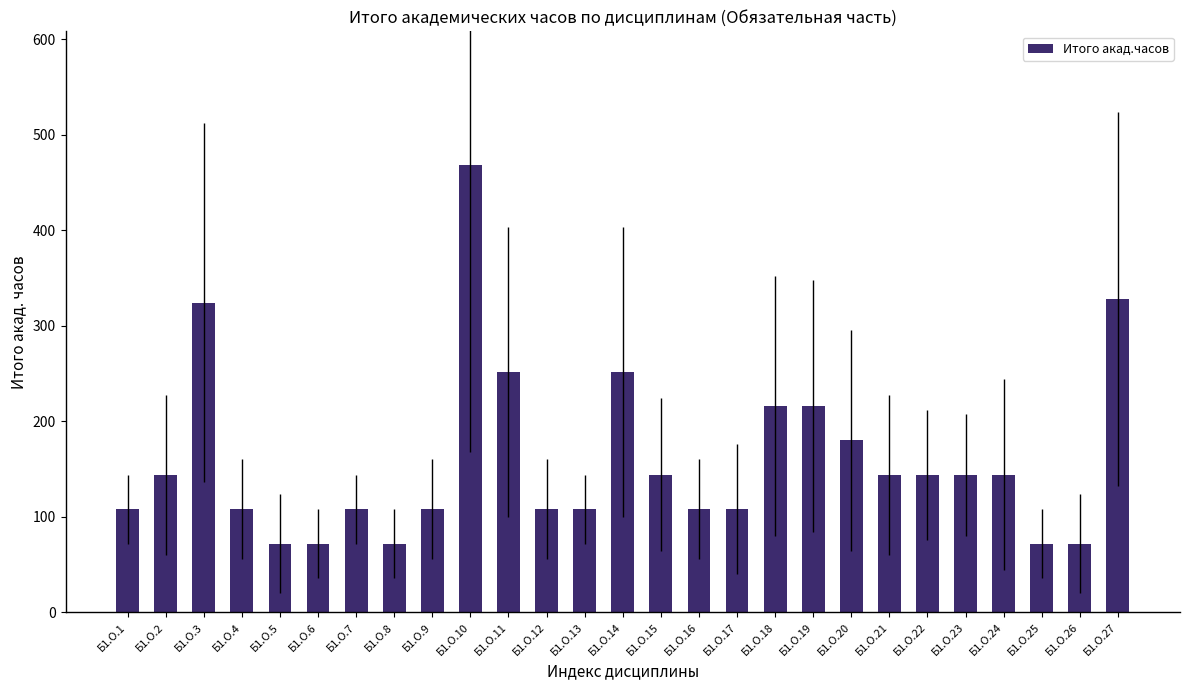

At which category does the chart reach its peak across all series?

Б1.О.10